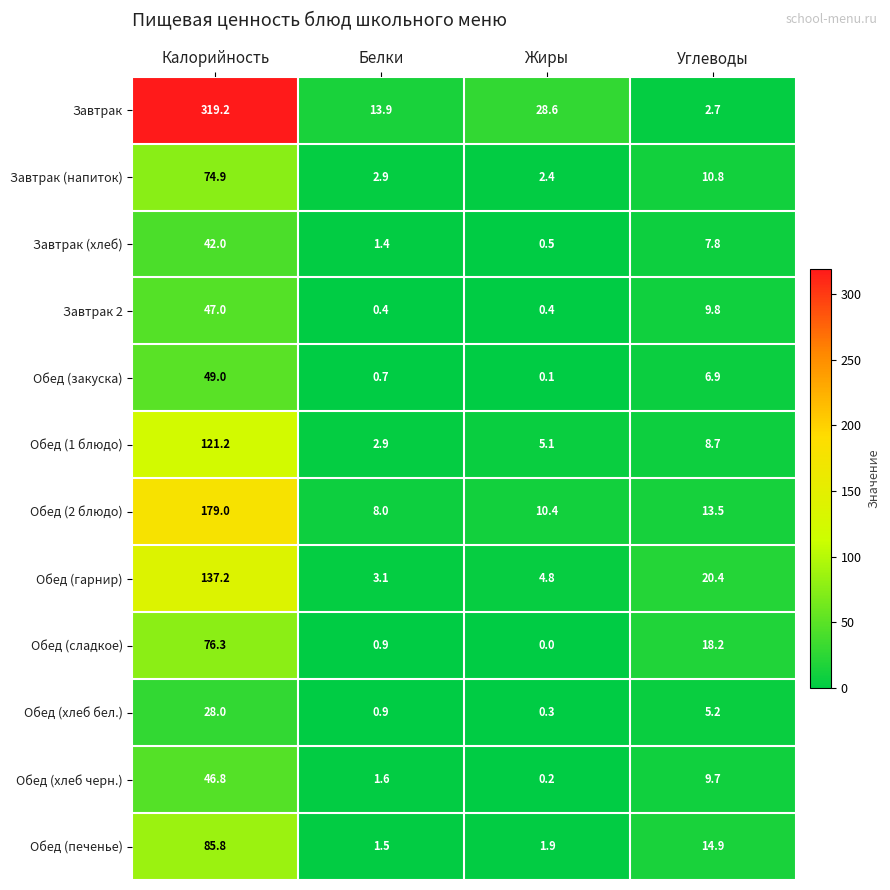

How many series are shown in this chart?

12